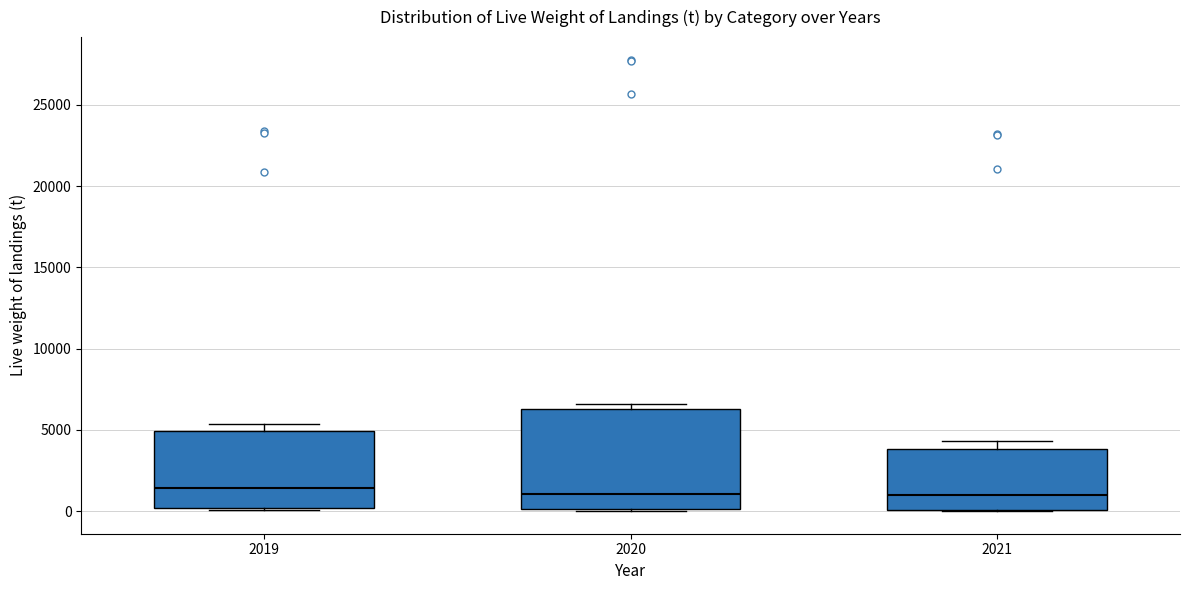

Where is the lower edge of the box at x = 2020 on the y-axis? The values are not printed on the chart, so give them approximately, as read against the axis.

0